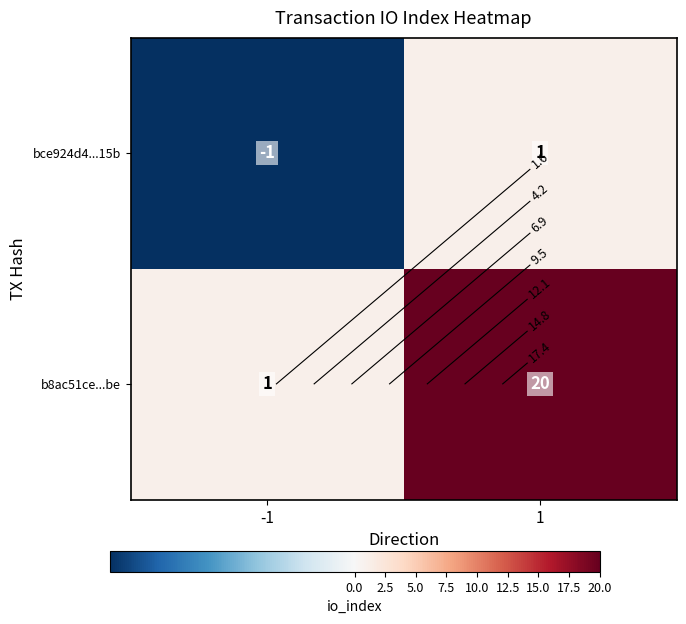

Which series has the largest total across all categories?

b8ac51ce...be